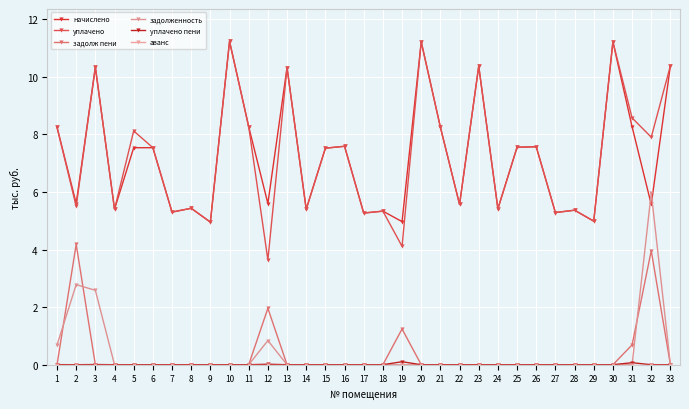

True or false: задолж пени and уплачено пени cross at least once.

True